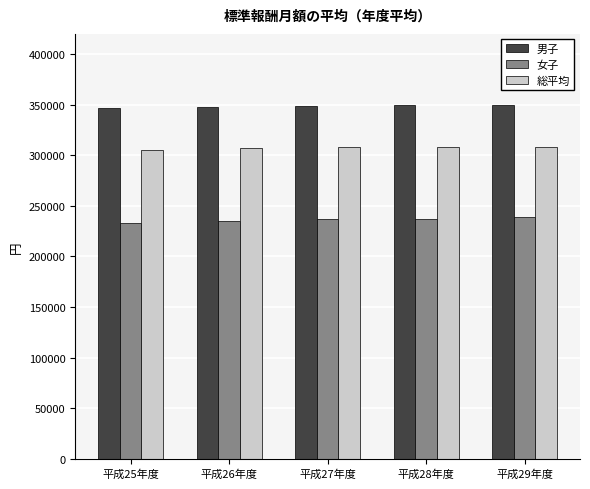

How many categories are shown in the chart?

5